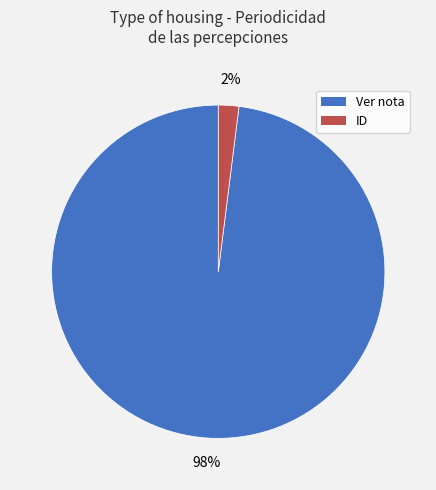

Which has a higher value, Ver nota or ID?

Ver nota